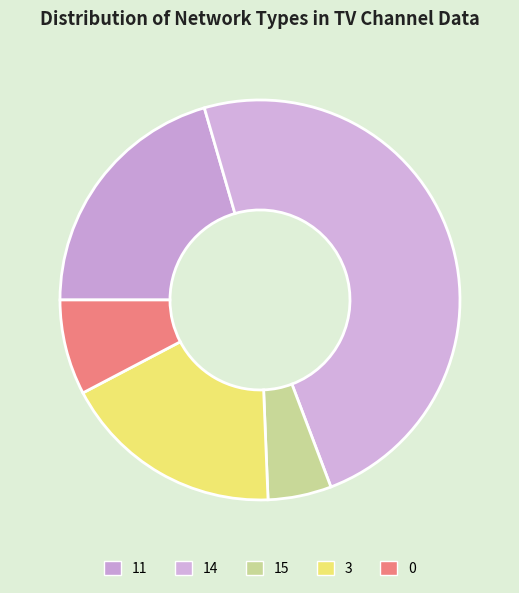

To the nearest percent, what is the combined percentage of 14 and 11?

69%